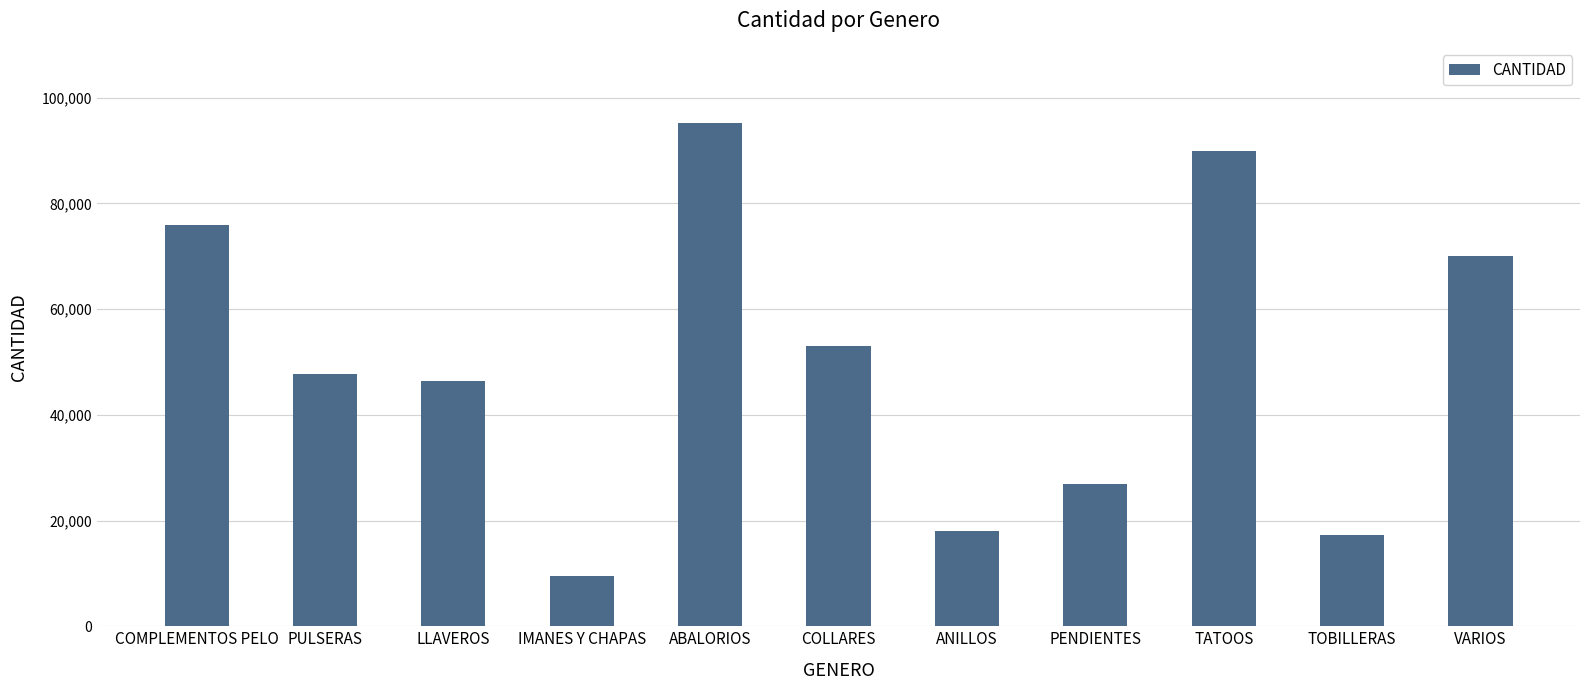

Does the chart contain any negative values?

No